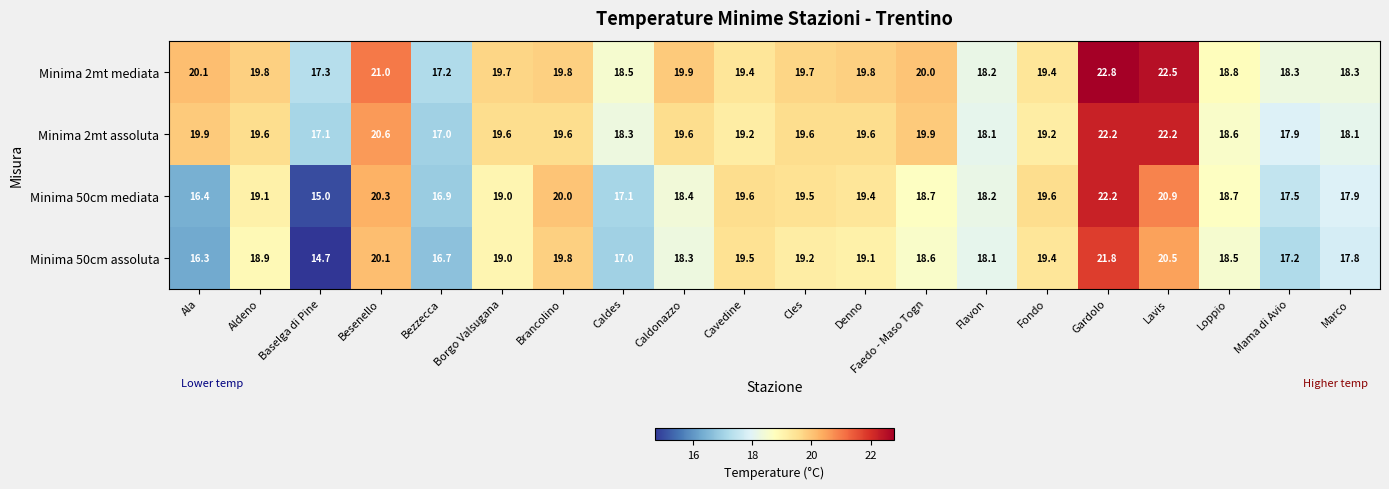

What is the minimum value shown in the chart?

14.7